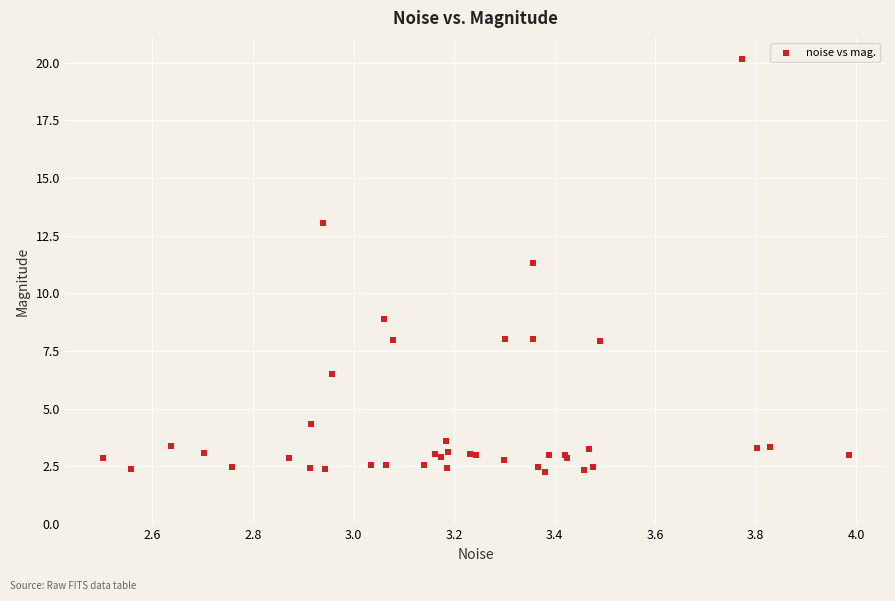

What Y value in the scatter plot is closest to 11?

11.3